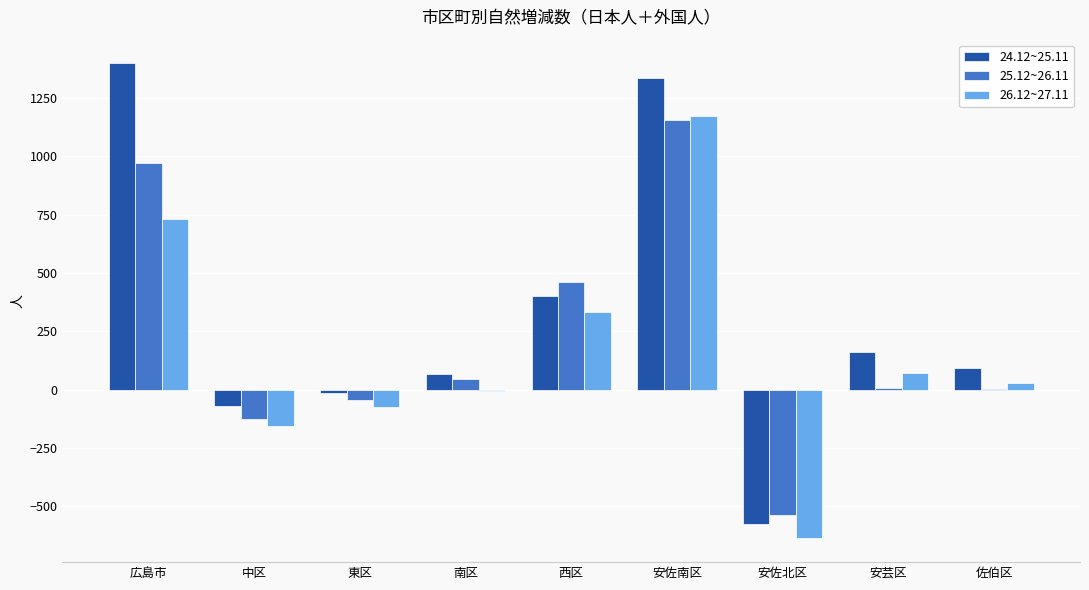

What is the average value of the 25.12~26.11 series?

216